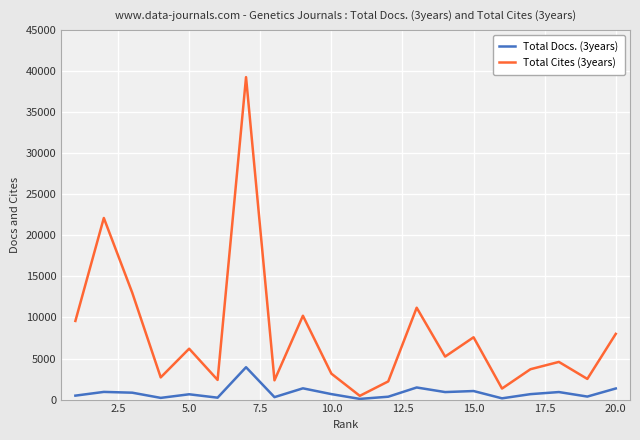

Which series has the widest spread of values?

Total Cites (3years)